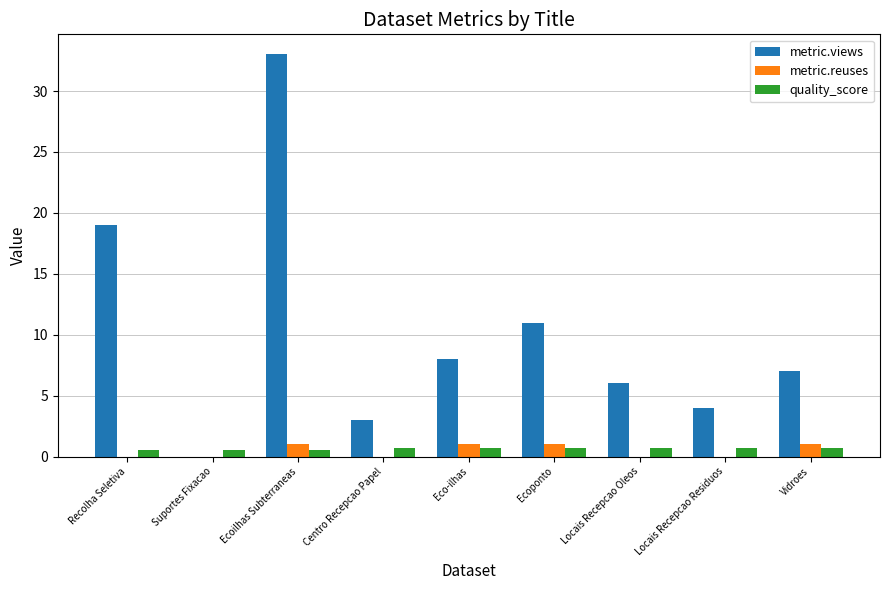

Is the value of metric.views at Locais Recepcao Residuos greater than the value of quality_score at Centro Recepcao Papel?

Yes